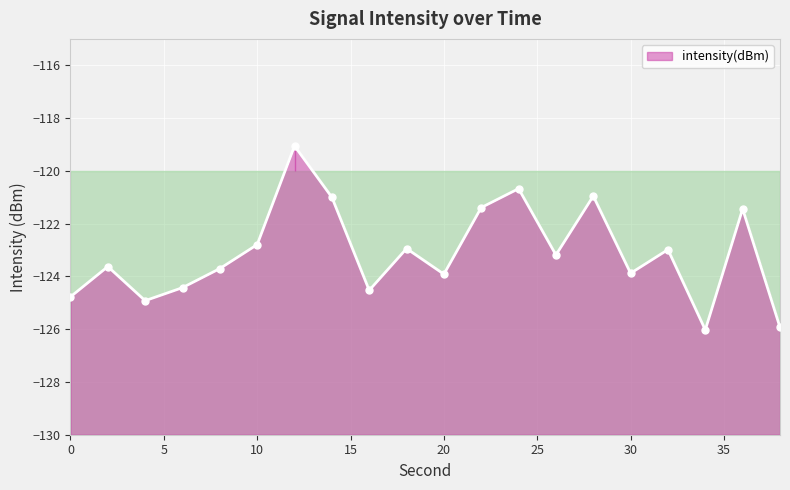

What is the change in value from 10 to 22?

+1.4